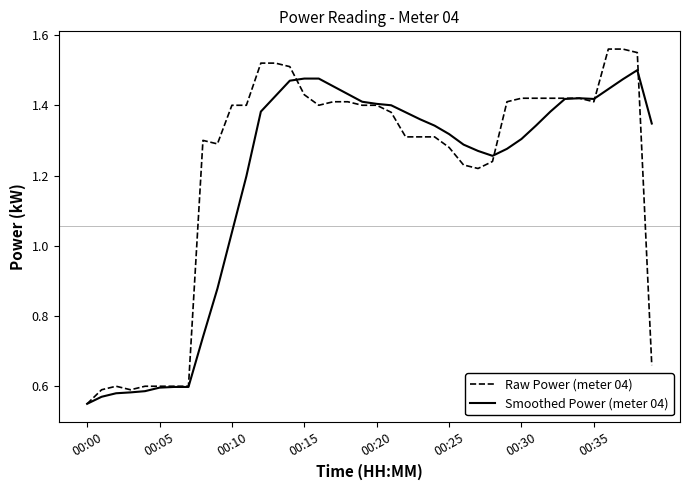

How many distinct data groups are displayed?

2